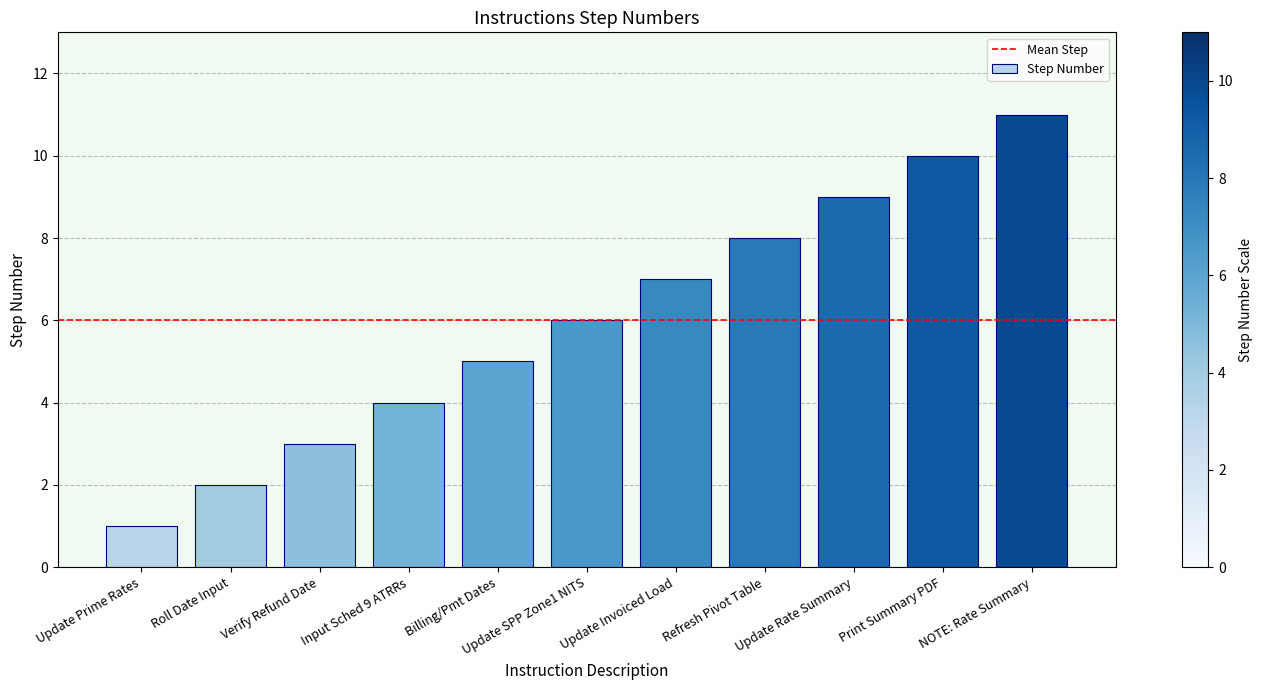

Reading left to right, list all the values displayed in this chart.

1	2	3	4	5	6	7	8	9	10	11